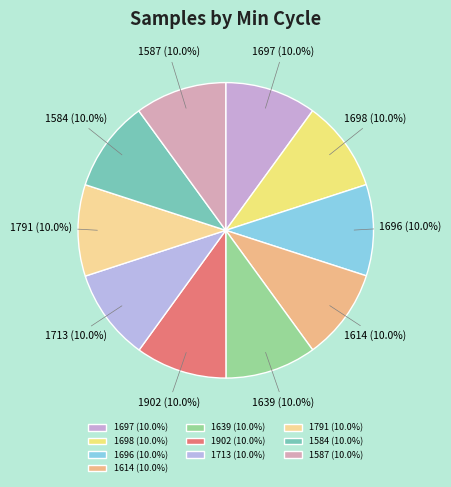

To the nearest percent, what percentage of the pie is 1587?

10%